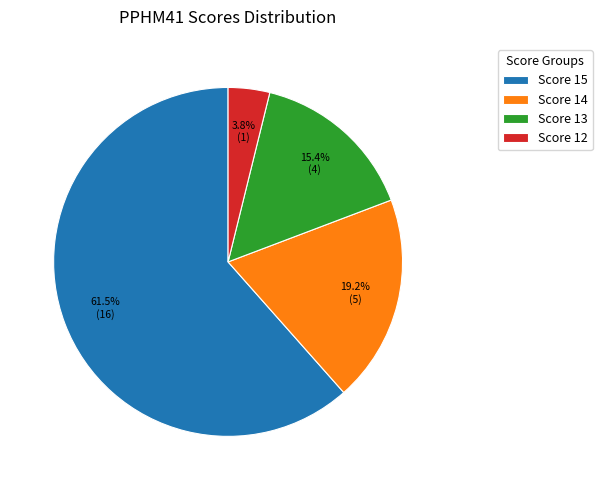

Is there any slice that represents more than half of the pie?

Yes